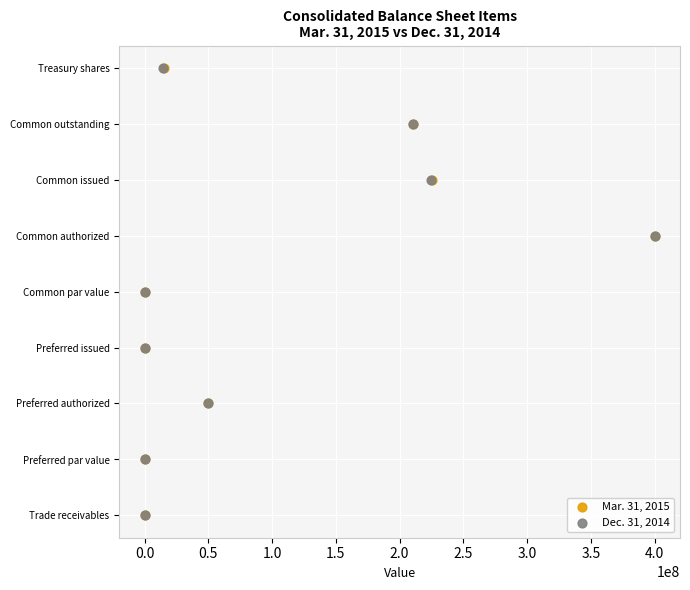

What are all the series names shown in the legend?

Mar. 31, 2015, Dec. 31, 2014